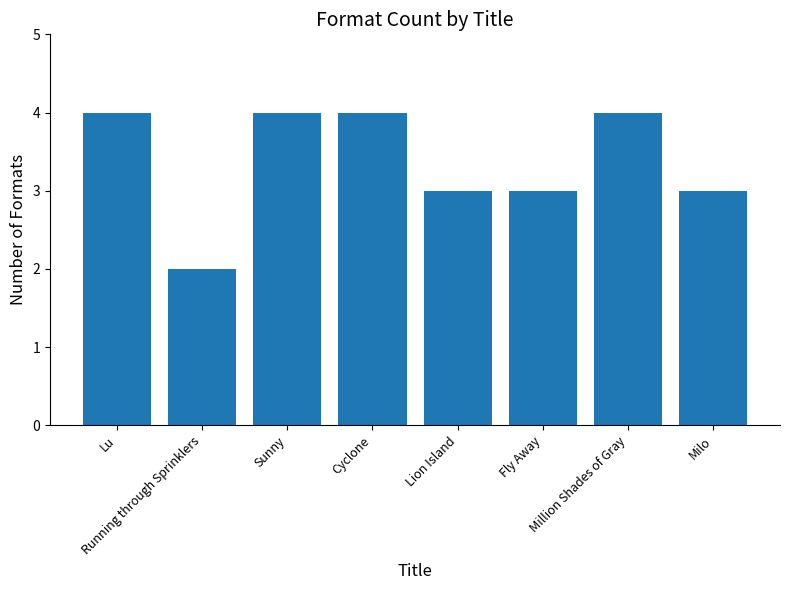

Are the bars grouped side by side (vs. stacked)?

No